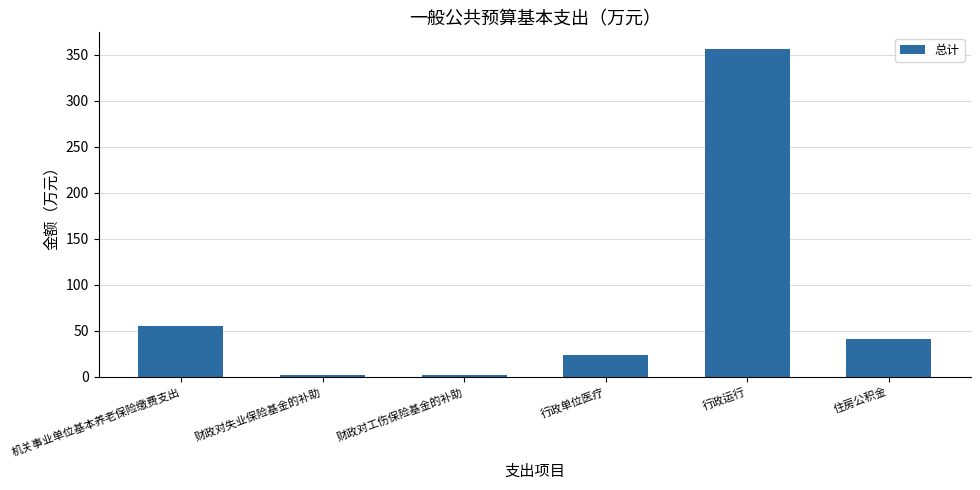

Which label corresponds to the largest value in the chart?

行政运行